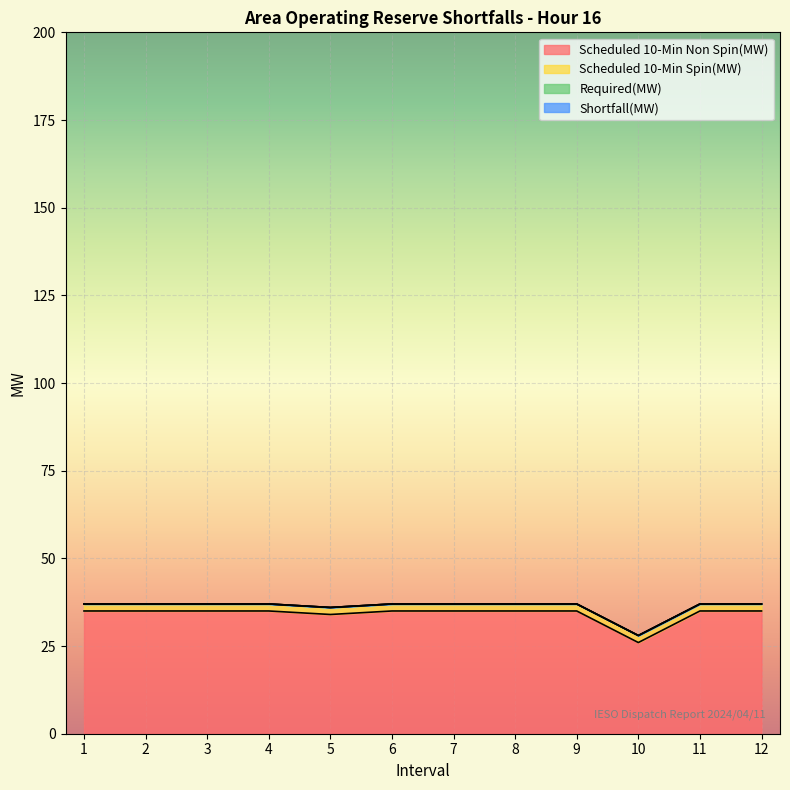

How many series are shown in this chart?

4